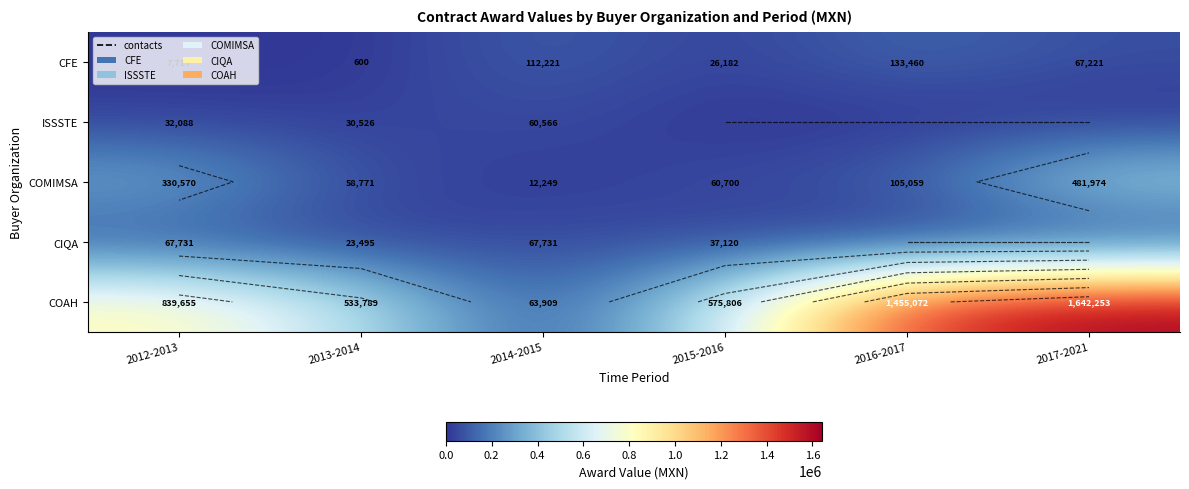

What is the average value of the COAH series?

851747